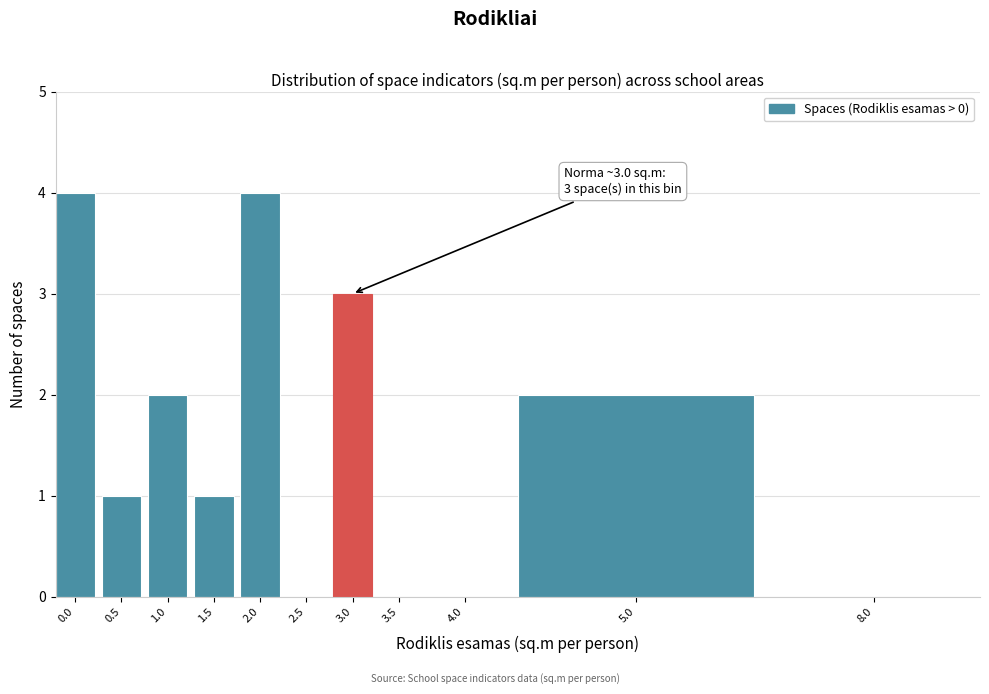

Reading left to right, list all the values displayed in this chart.

0.0=4	0.5=1	1.0=2	1.5=1	2.0=4	2.5=0	3.0=3	3.5=0	4.0=0	5.0=2	8.0=0